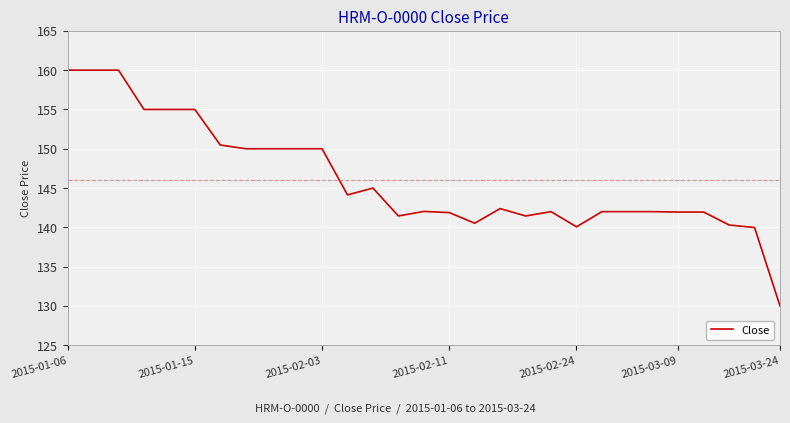

What is the greatest value displayed?

160.0